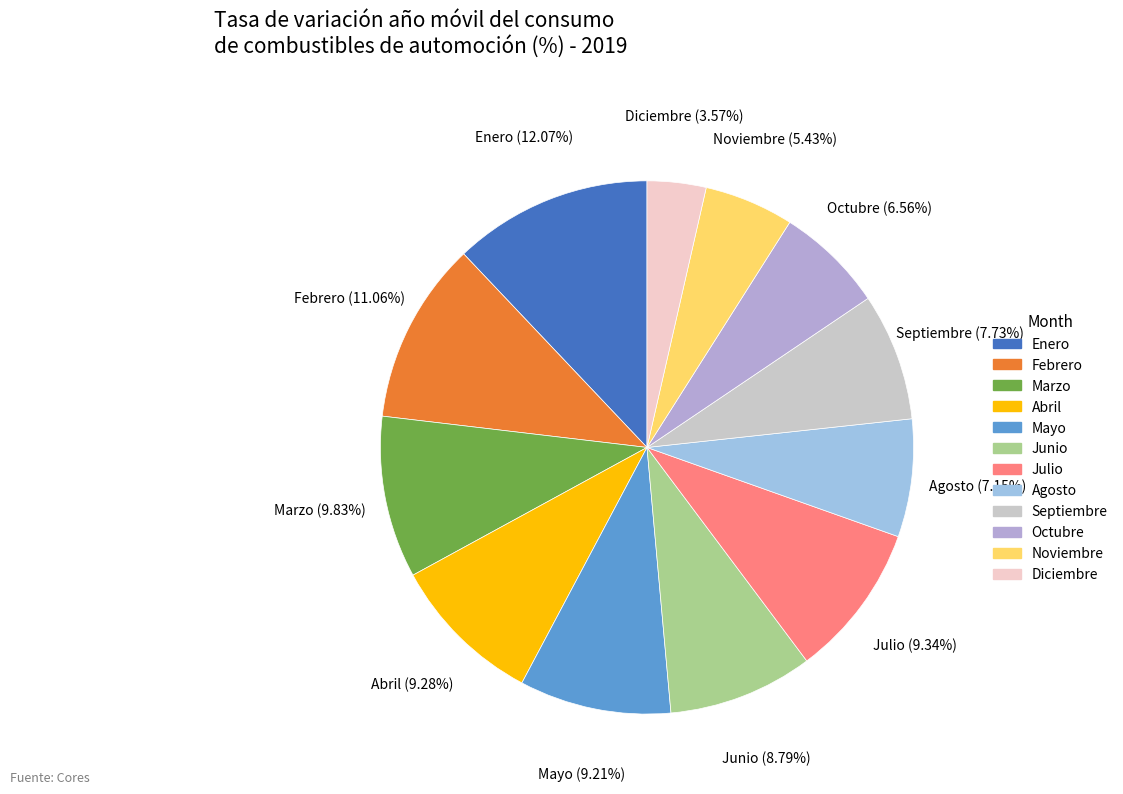

Does Mayo account for over 50% of the chart?

No